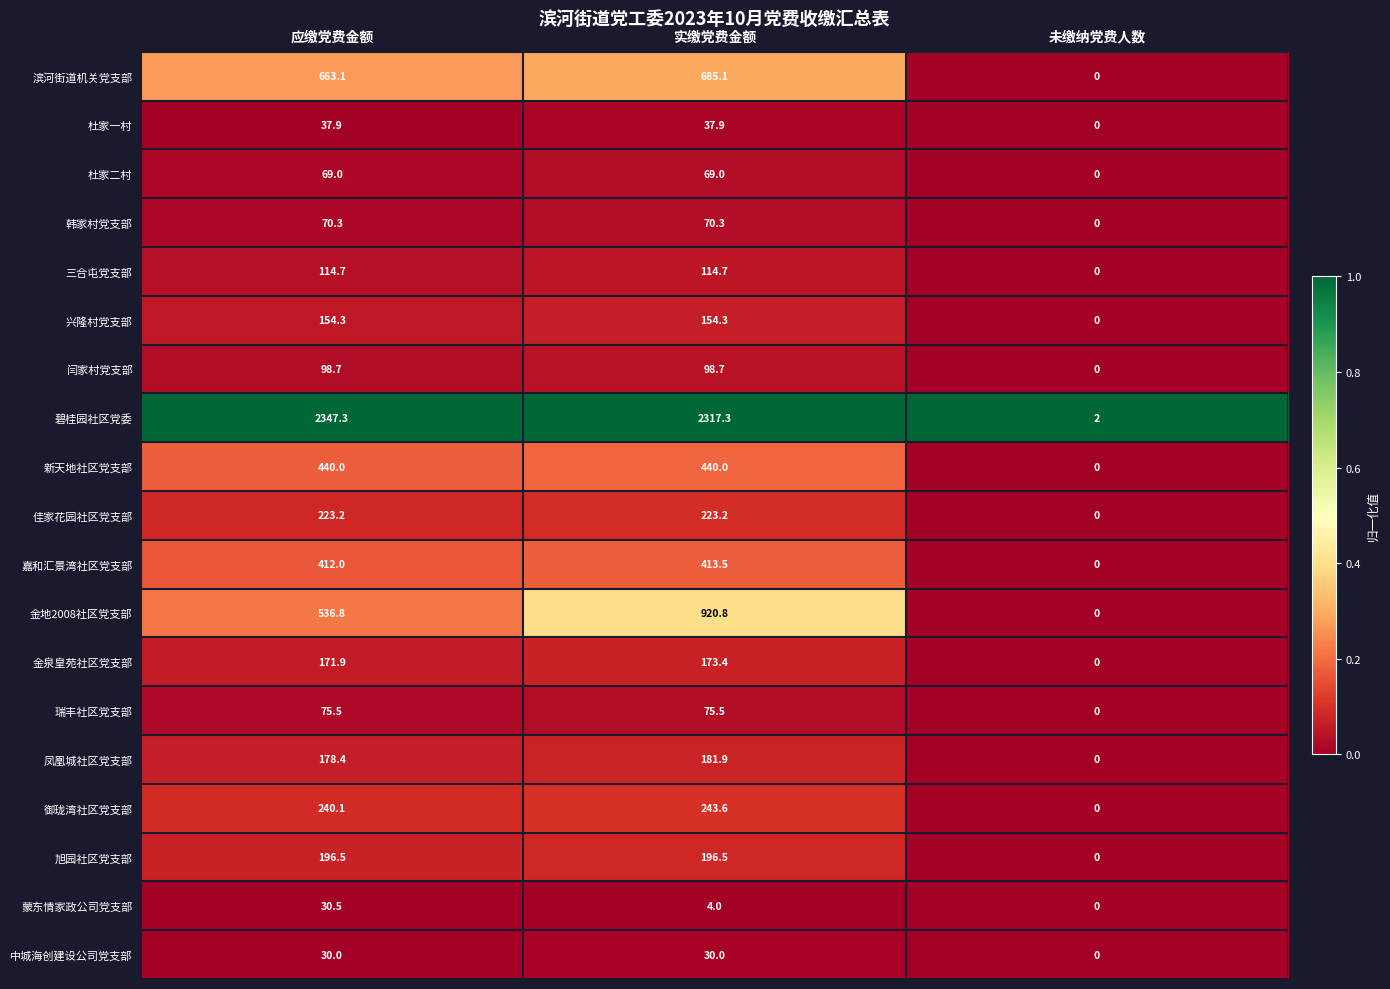

What is the difference between the highest and lowest values at 实缴党费金额?

2313.3